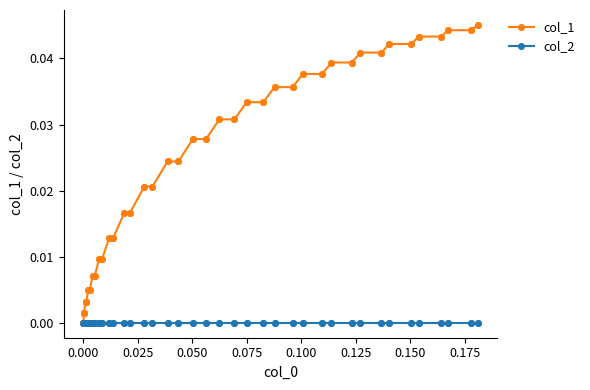

Which series has the largest total across all categories?

col_1